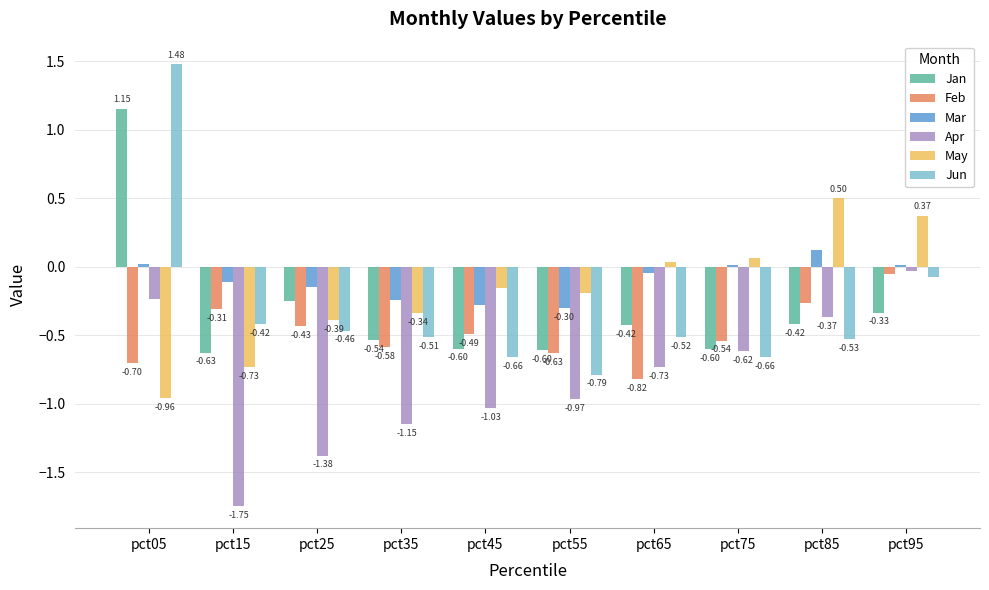

What is the sum of all Feb values?

-4.8